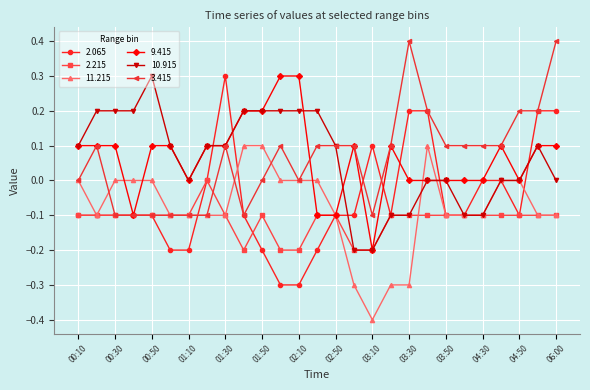

What is the value of the 2.065 point at the 9th from the left?

0.3